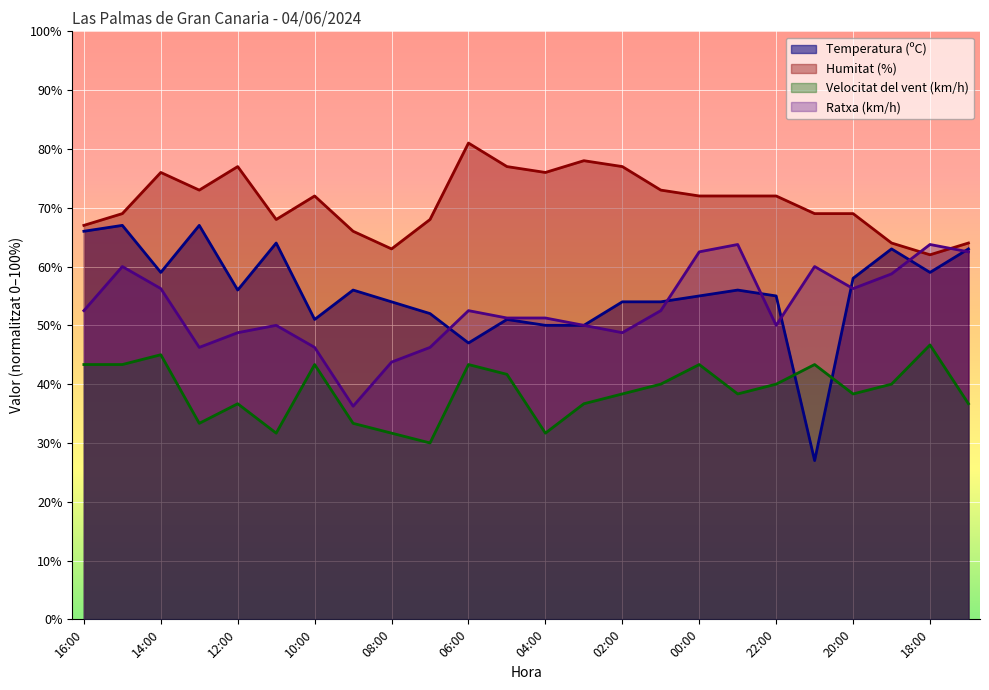

Reading right to left, transcribe all the data shown in this chart.

Temperatura (ºC): 63.0	59.0	63.0	58.0	27.0	55.0	56.0	55.0	54.0	54.0	50.0	50.0	51.0	47.0	52.0	54.0	56.0	51.0	64.0	56.0	67.0	59.0	67.0	66.0
Humitat (%): 64.0	62.0	64.0	69.0	69.0	72.0	72.0	72.0	73.0	77.0	78.0	76.0	77.0	81.0	68.0	63.0	66.0	72.0	68.0	77.0	73.0	76.0	69.0	67.0
Velocitat del vent (km/h): 36.7	46.7	40.0	38.3	43.3	40.0	38.3	43.3	40.0	38.3	36.7	31.7	41.7	43.3	30.0	31.7	33.3	43.3	31.7	36.7	33.3	45.0	43.3	43.3
Ratxa (km/h): 62.5	63.7	58.8	56.2	60.0	50.0	63.7	62.5	52.5	48.8	50.0	51.2	51.2	52.5	46.2	43.8	36.2	46.2	50.0	48.8	46.2	56.2	60.0	52.5